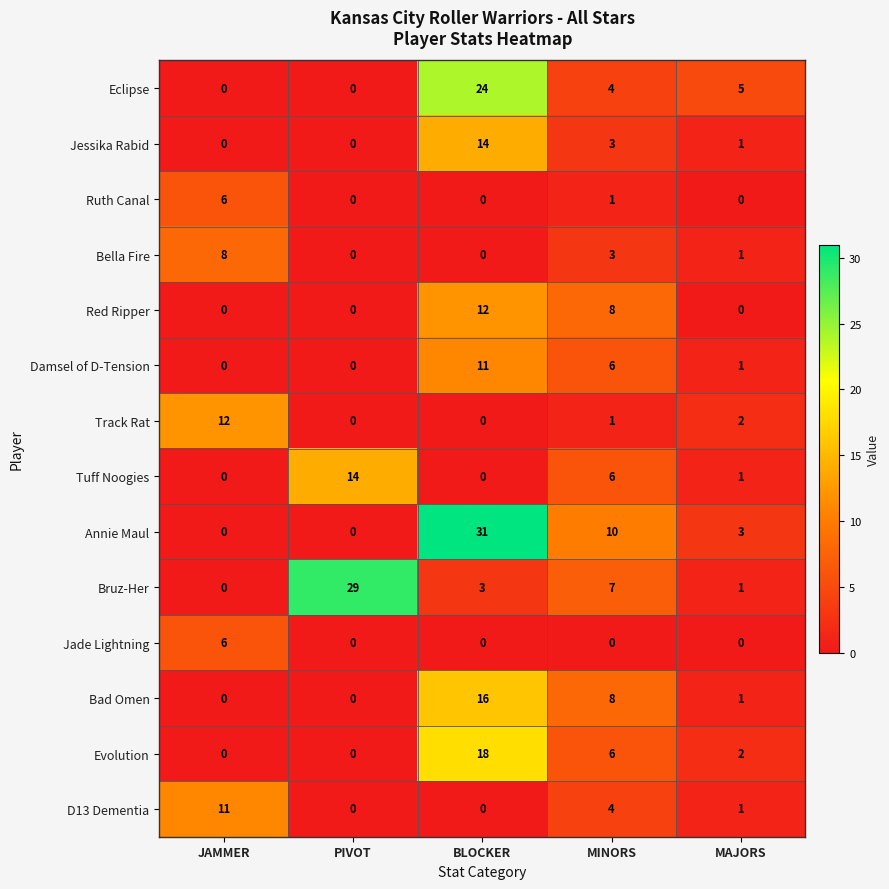

What is the highest value of the Tuff Noogies series?

14